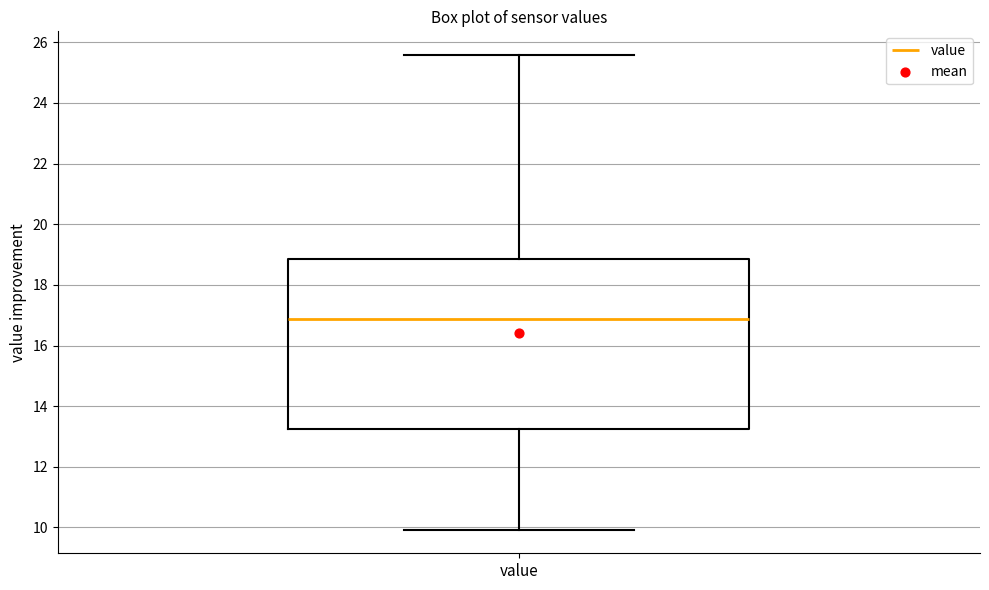

Read this box plot against the y-axis: the position of the median line, the range covered by the box, and the ends of both whiskers. The values are not printed on the chart, so give them approximately, as read against the axis.

median 16.8, box 13.2 to 18.8, whiskers 10.0 to 25.6